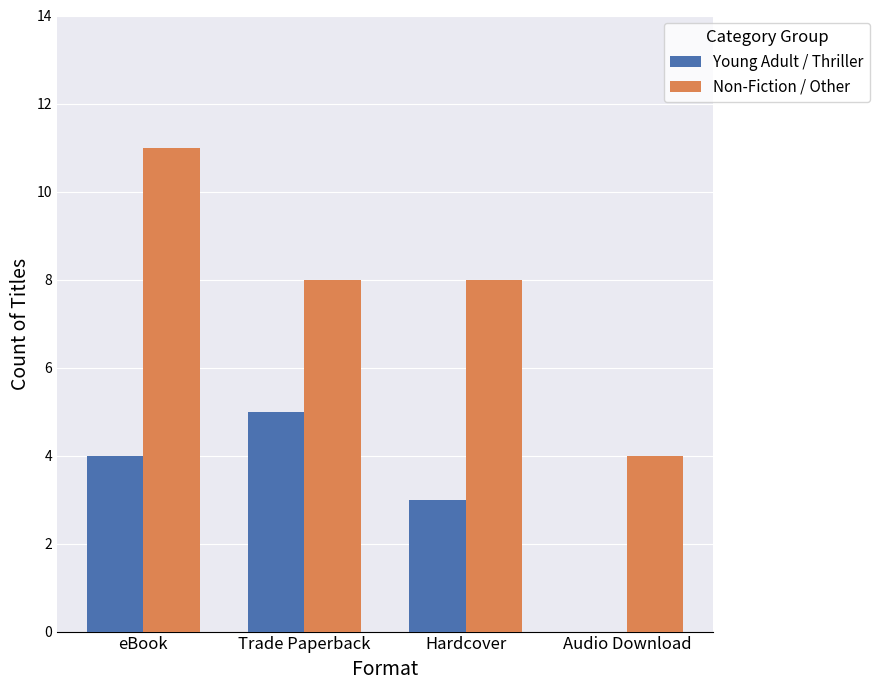

Does the chart contain stacked bars?

No